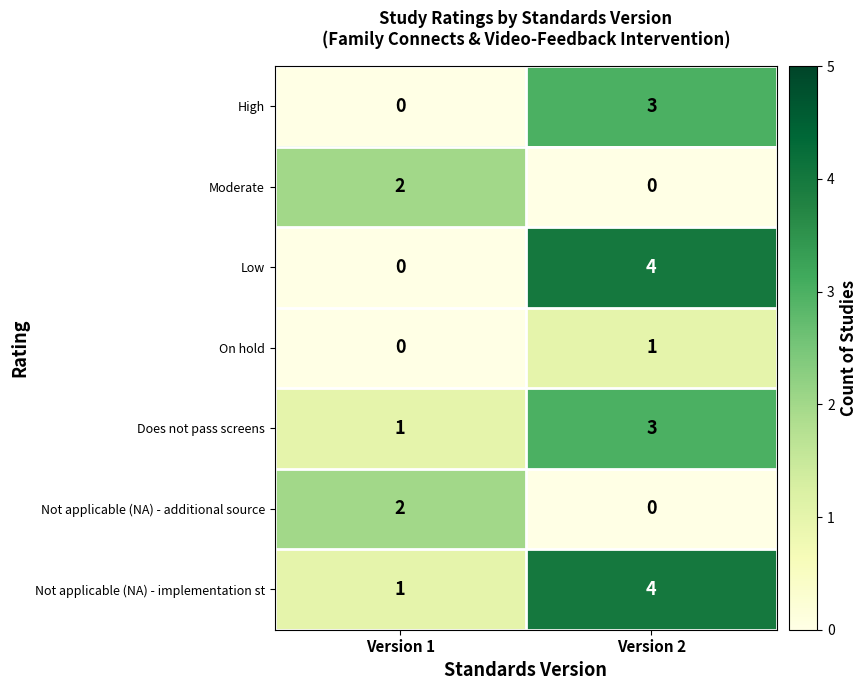

What is the difference between the highest and lowest values at Version 2?

4